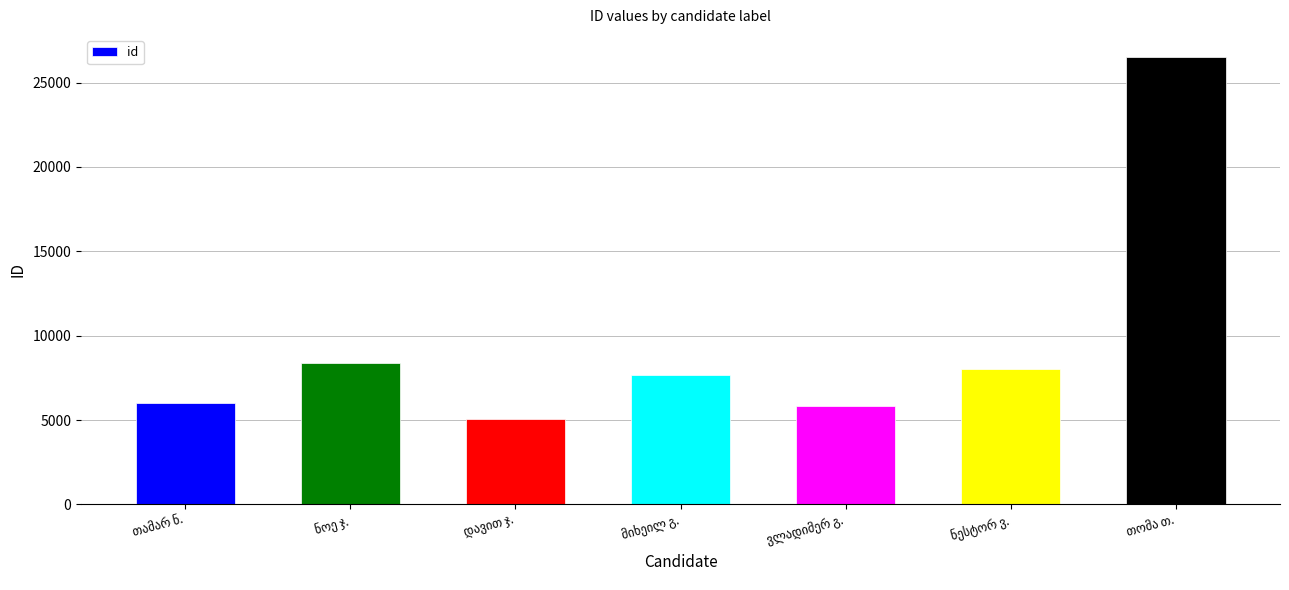

What is the difference between the second highest and minimum values?

3323